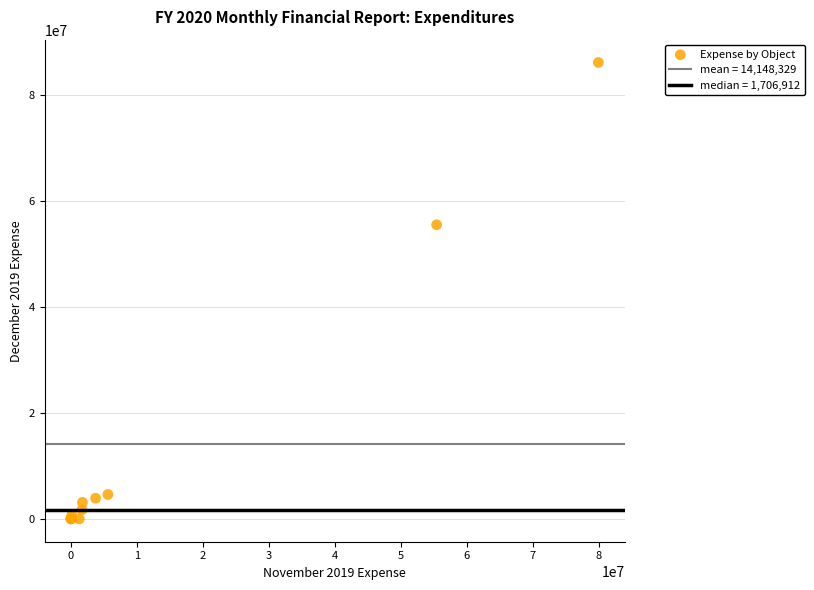

What Y value in the scatter plot is closest to 43039124?

55473447.0